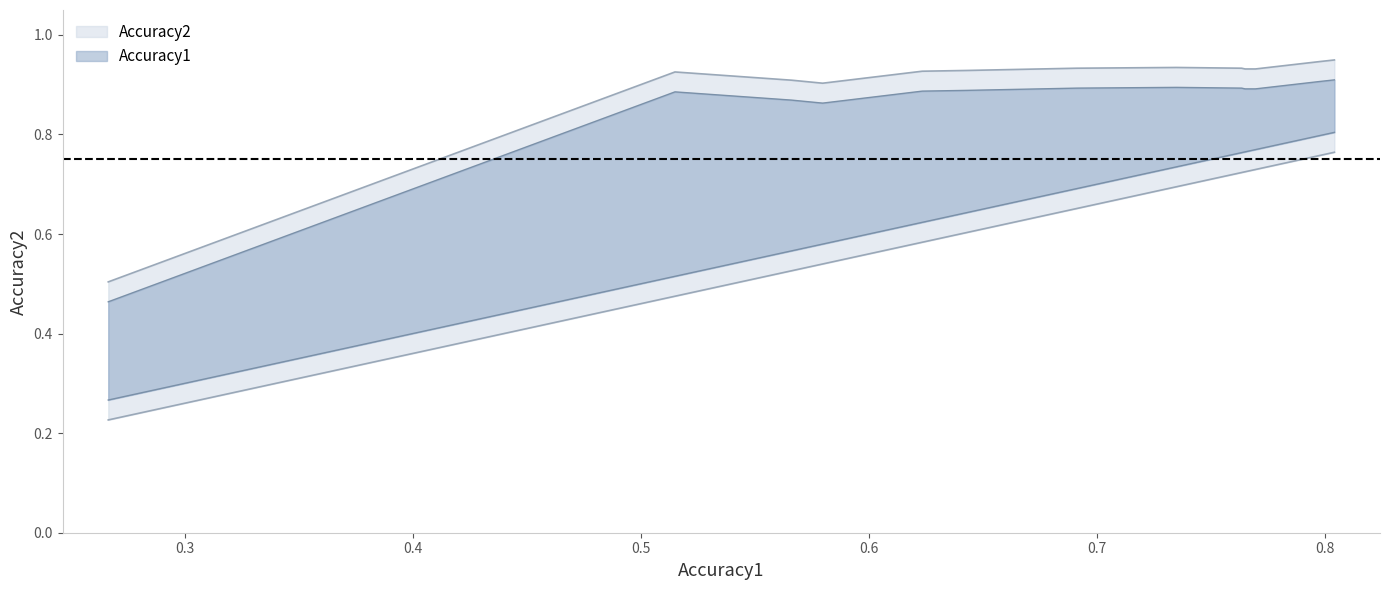

What is the value of the Accuracy2 point at the 8th from the left?

0.9